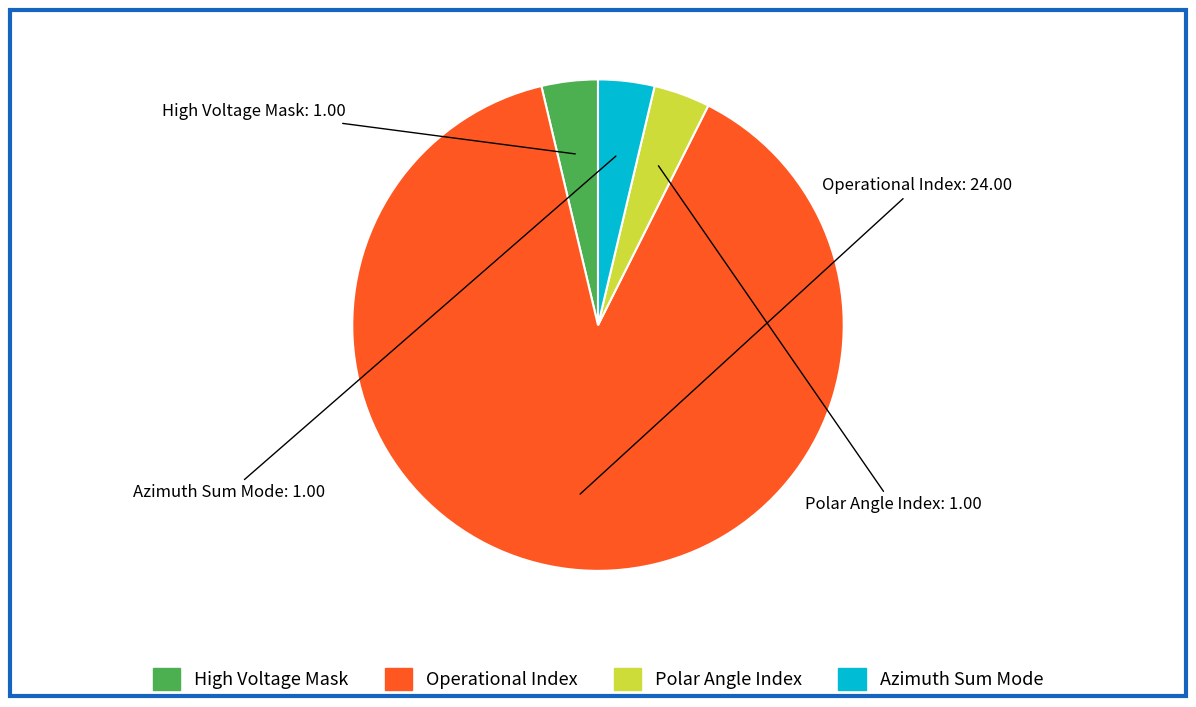

Is there any slice that represents more than half of the pie?

Yes